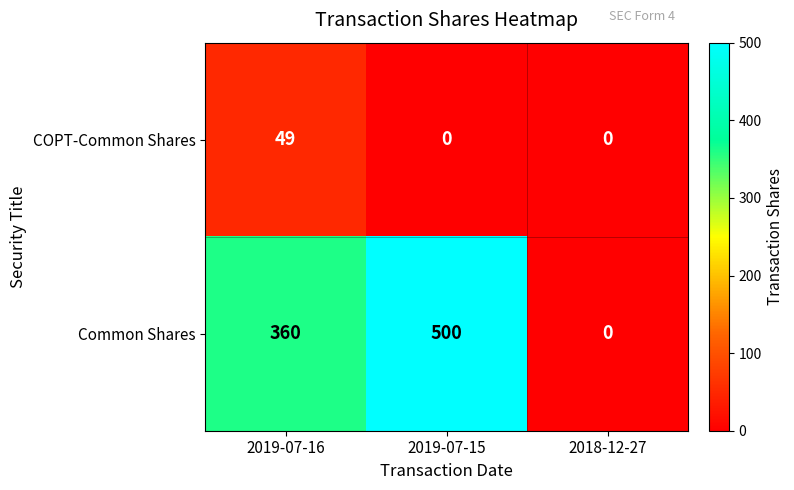

What is the maximum value shown in the chart?

500